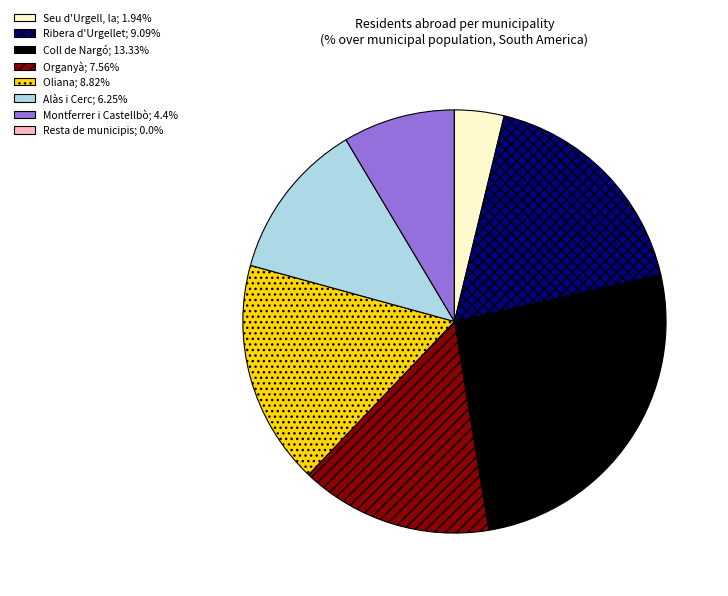

Do Seu d'Urgell, la and Alàs i Cerc together represent more than half of the pie?

No